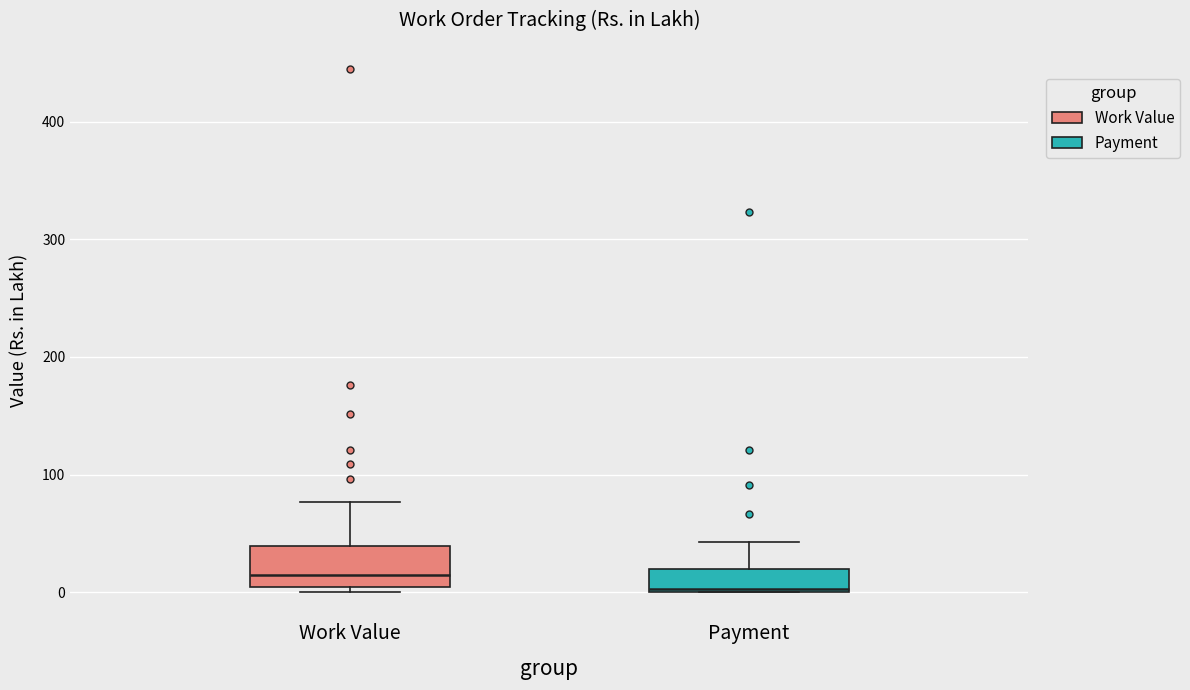

Reading left to right, transcribe this box plot: for each box, give where its median line is, the range the box spans, and where its two whiskers end, as read against the y-axis. The values are not printed on the chart, so give them approximately, as read against the axis.

Work Value: median 10, box 0 to 40, whiskers 0 (just below the box's lower edge) to 80
Payment: median 0, box 0 to 20, whiskers 0 to 40